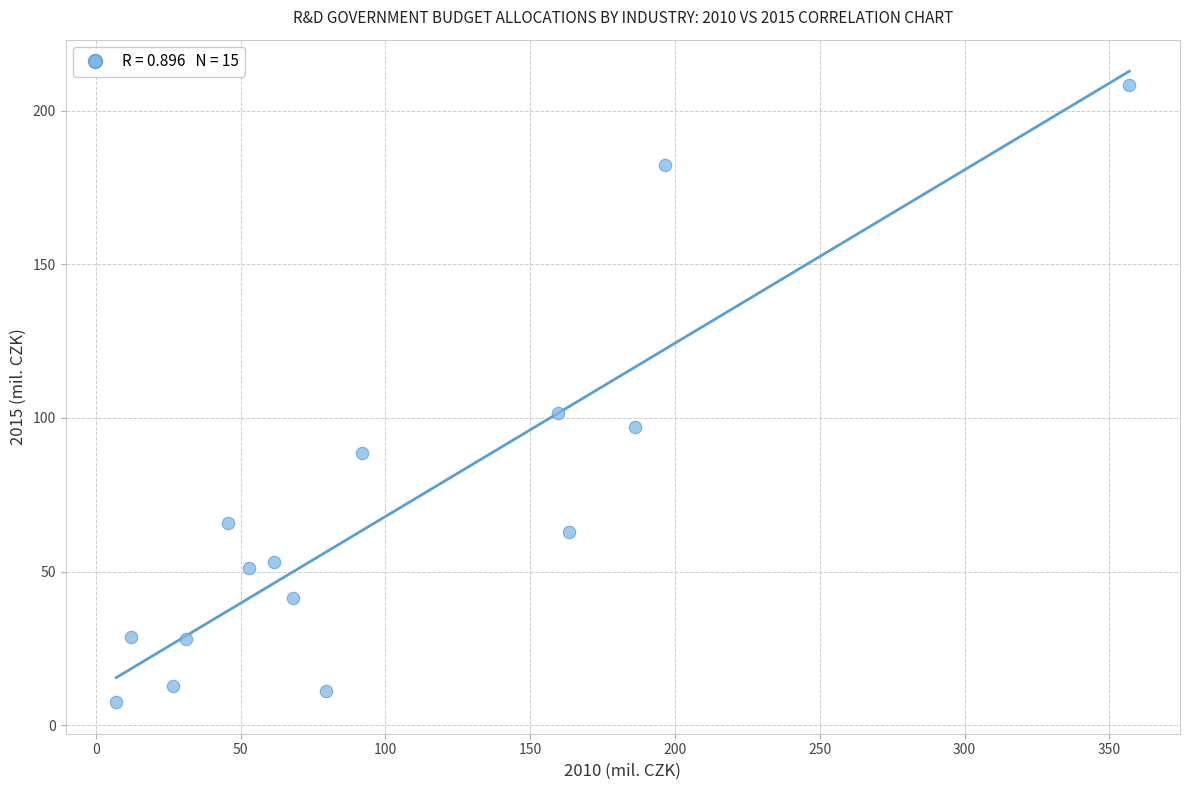

What is the range of X values (max minus min)?

349.8